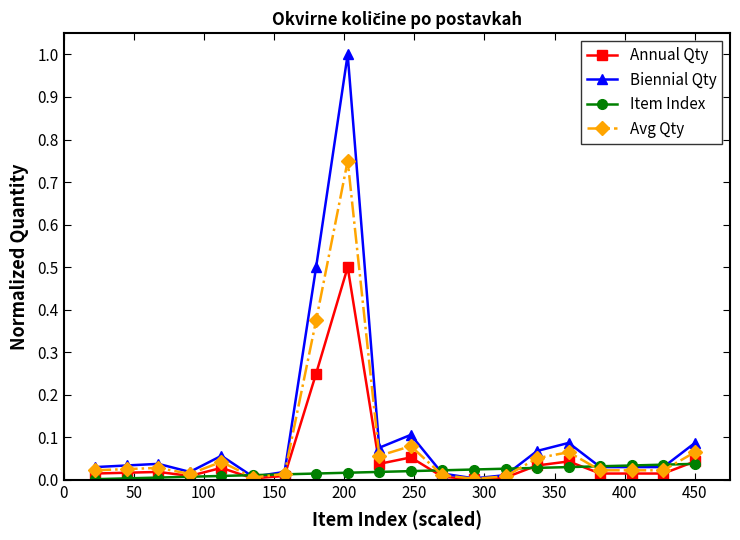

True or false: Biennial Qty and Item Index intersect in this chart.

True